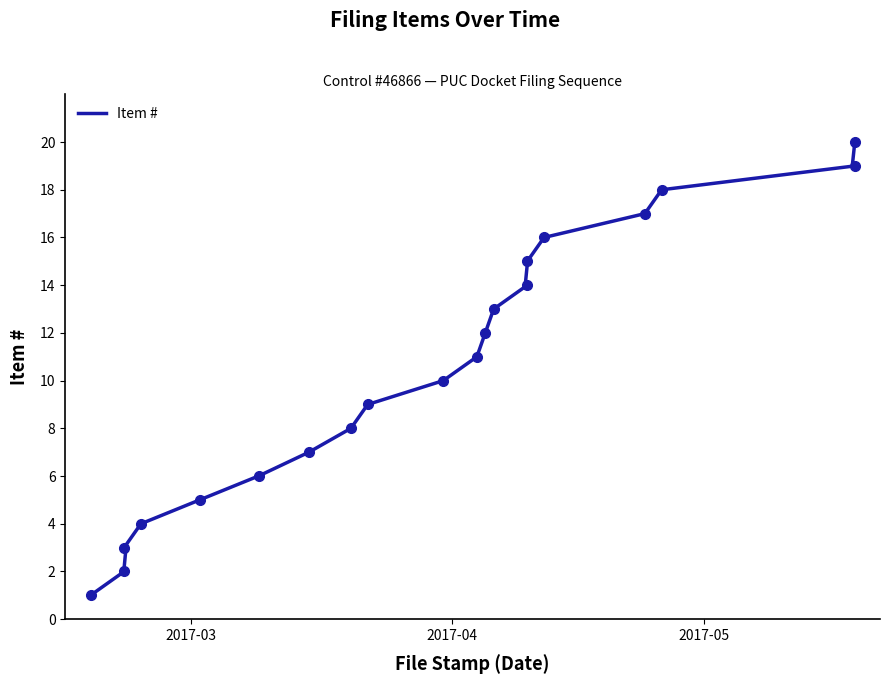

Reading left to right, transcribe all the data shown in this chart.

1	2	3	4	5	6	7	8	9	10	11	12	13	14	15	16	17	18	19	20